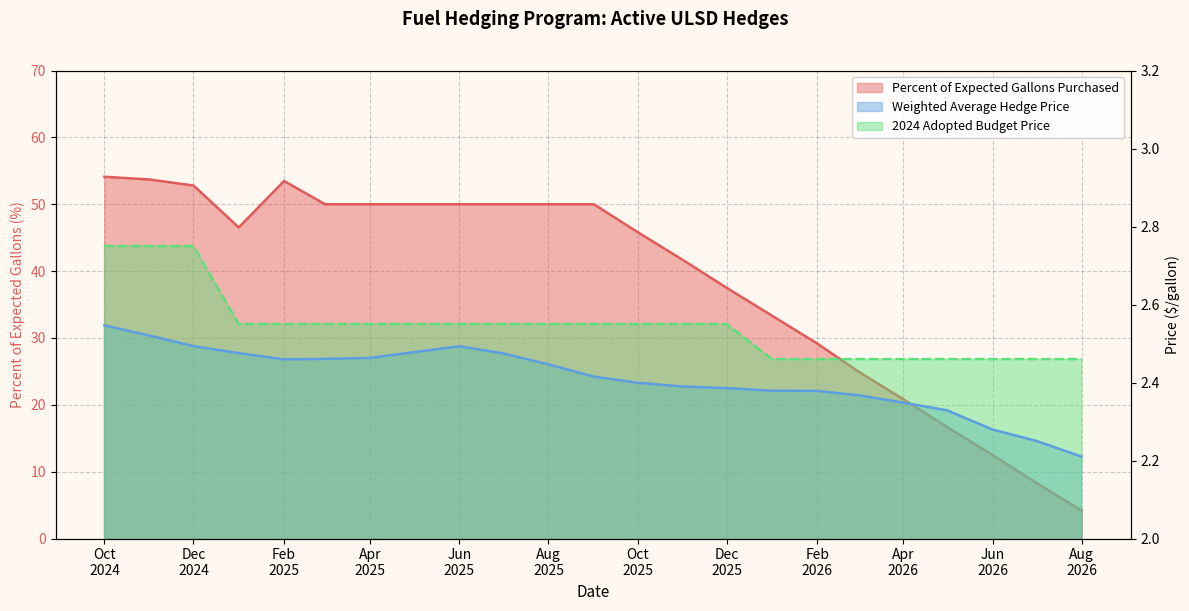

How many data points in Percent of Expected Gallons Purchased are above 46?

12